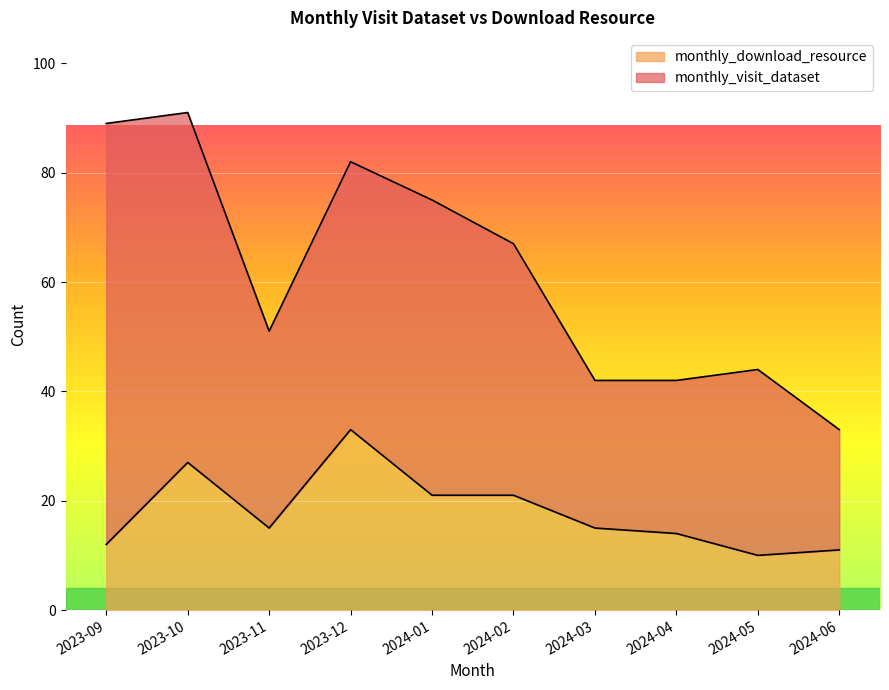

Count the number of values greater than 15.

4